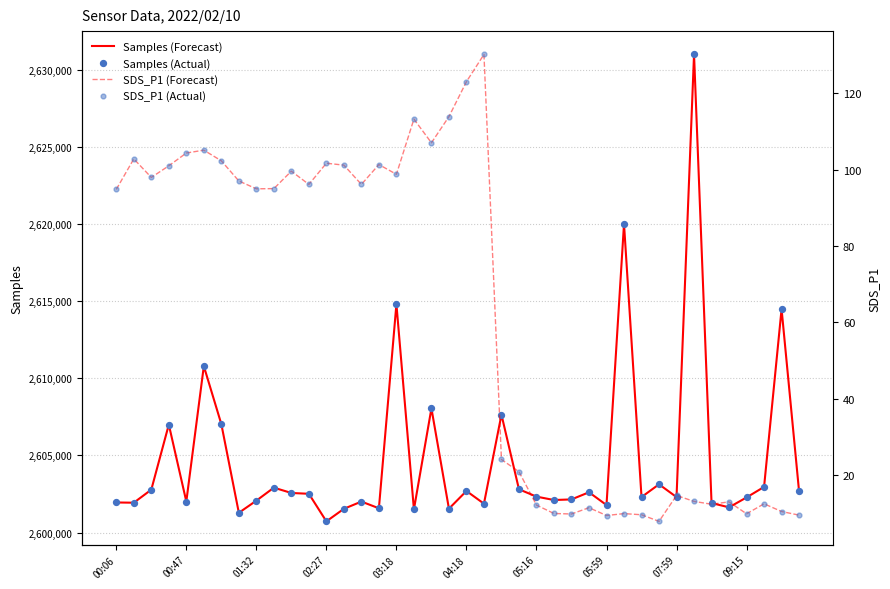

Is the value of SDS_P1 (Forecast) at 30 greater than the value of Samples (Forecast) at 14?

No